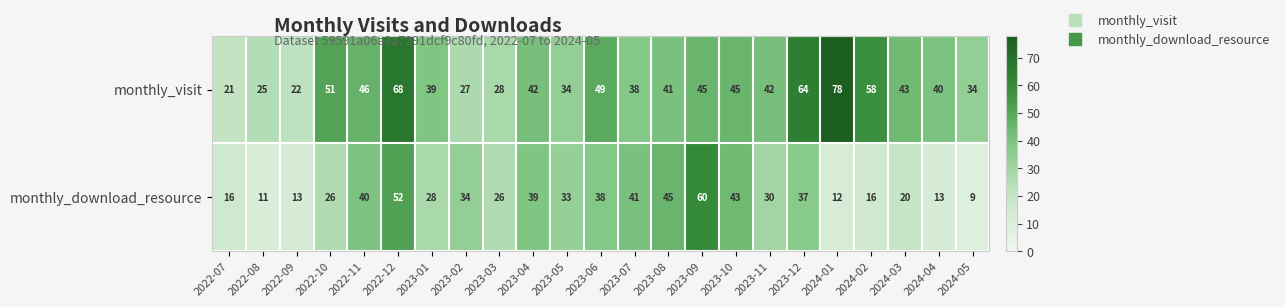

At how many categories does at least one series exceed 15?

23